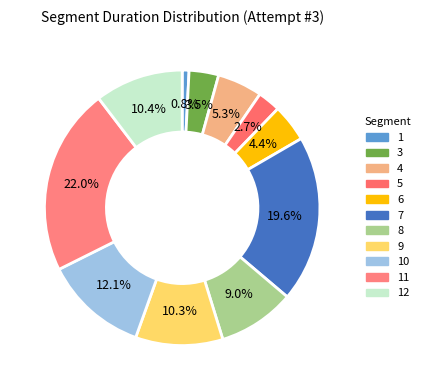

To the nearest percent, what is the combined percentage of 8 and 6?

13%